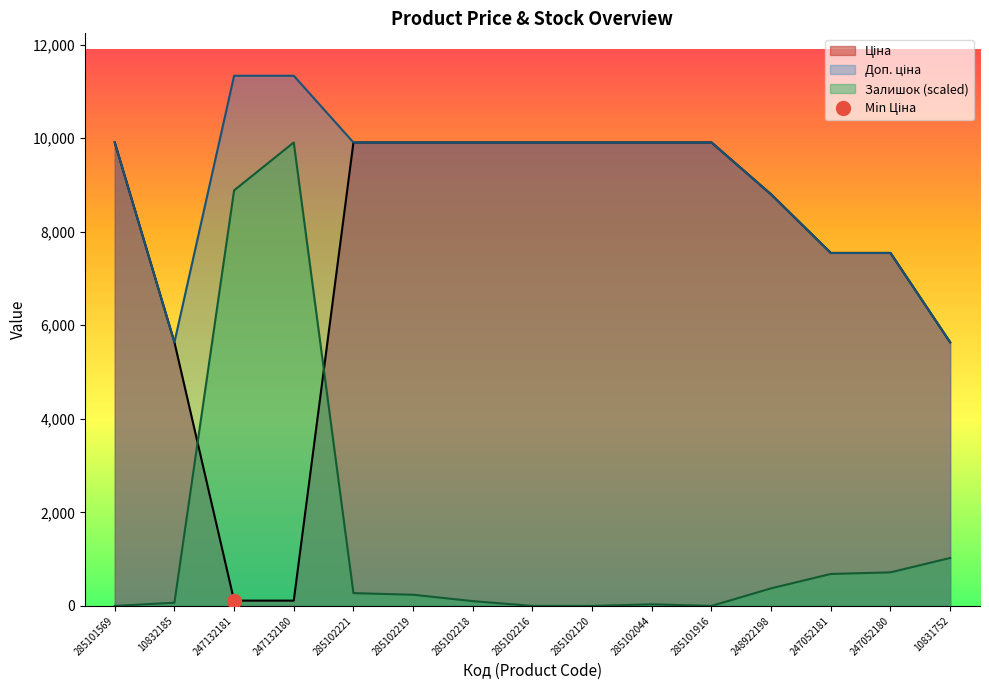

What is the highest value of the Доп. ціна series?

11334.0